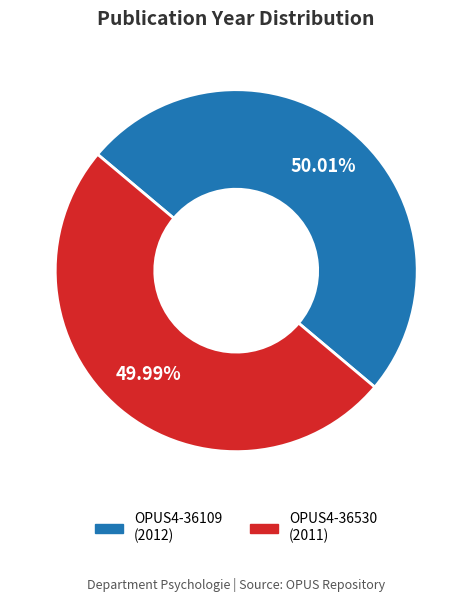

Is it true that OPUS4-36109 (2012) is 40% of the pie?

False